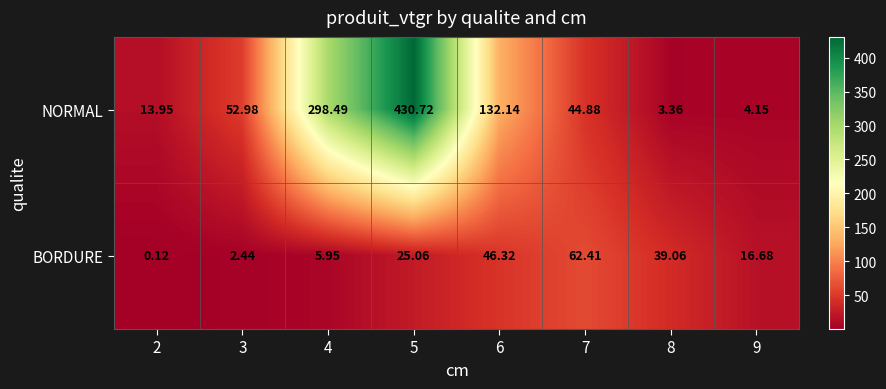

Rank the series at 2 from lowest to highest value.

BORDURE, NORMAL